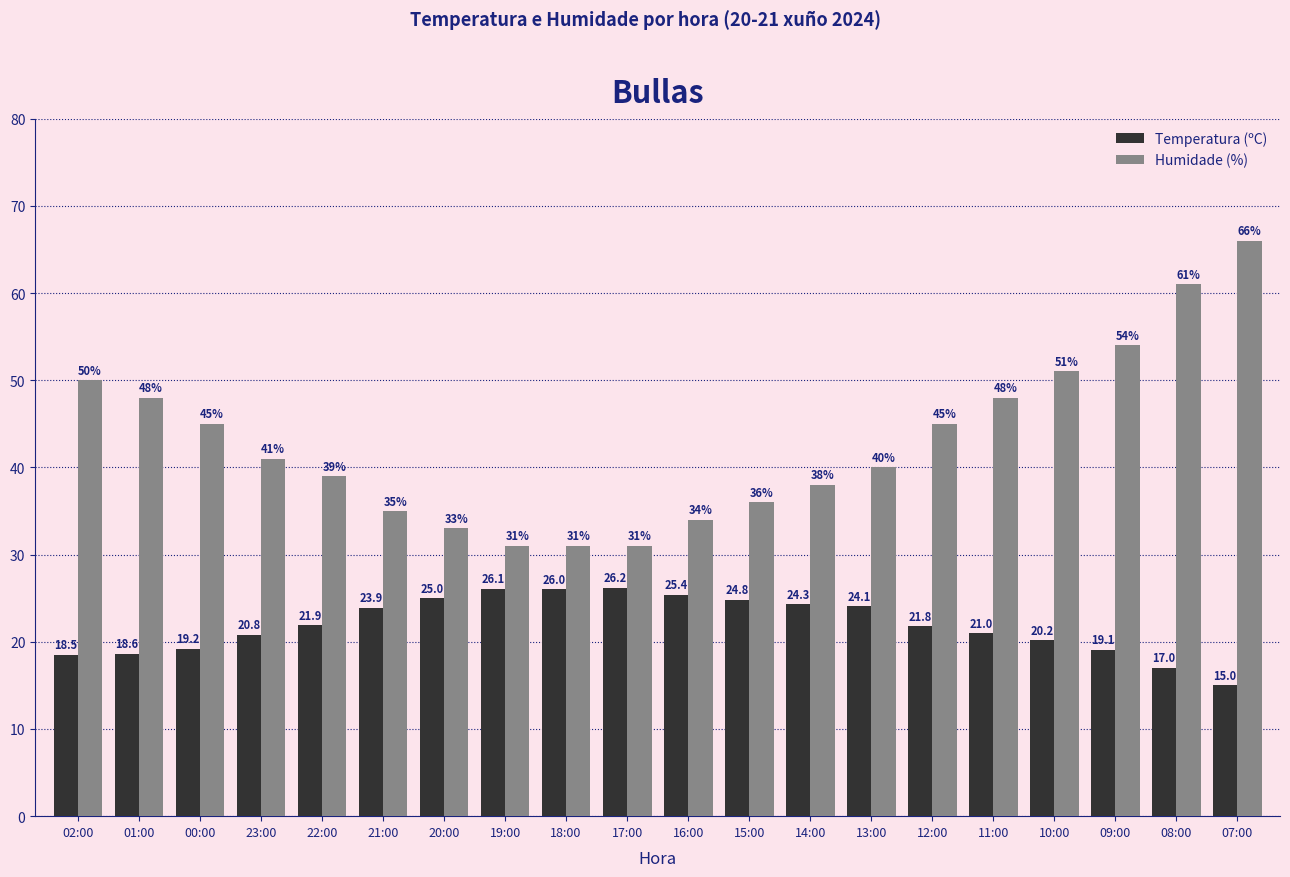

At which category is the sum across all series the highest?

07:00